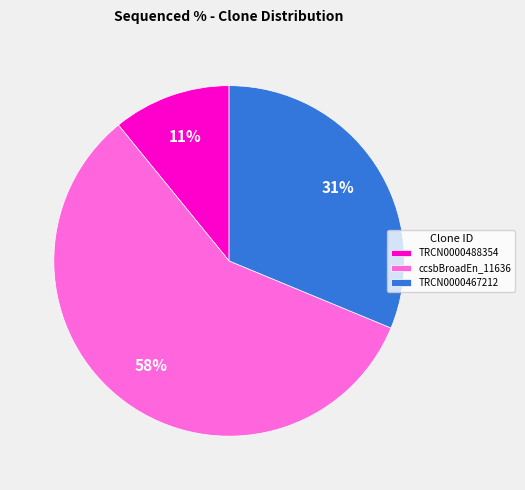

To the nearest percent, what is the difference between the TRCN0000488354 and TRCN0000467212 slice percentages?

20%